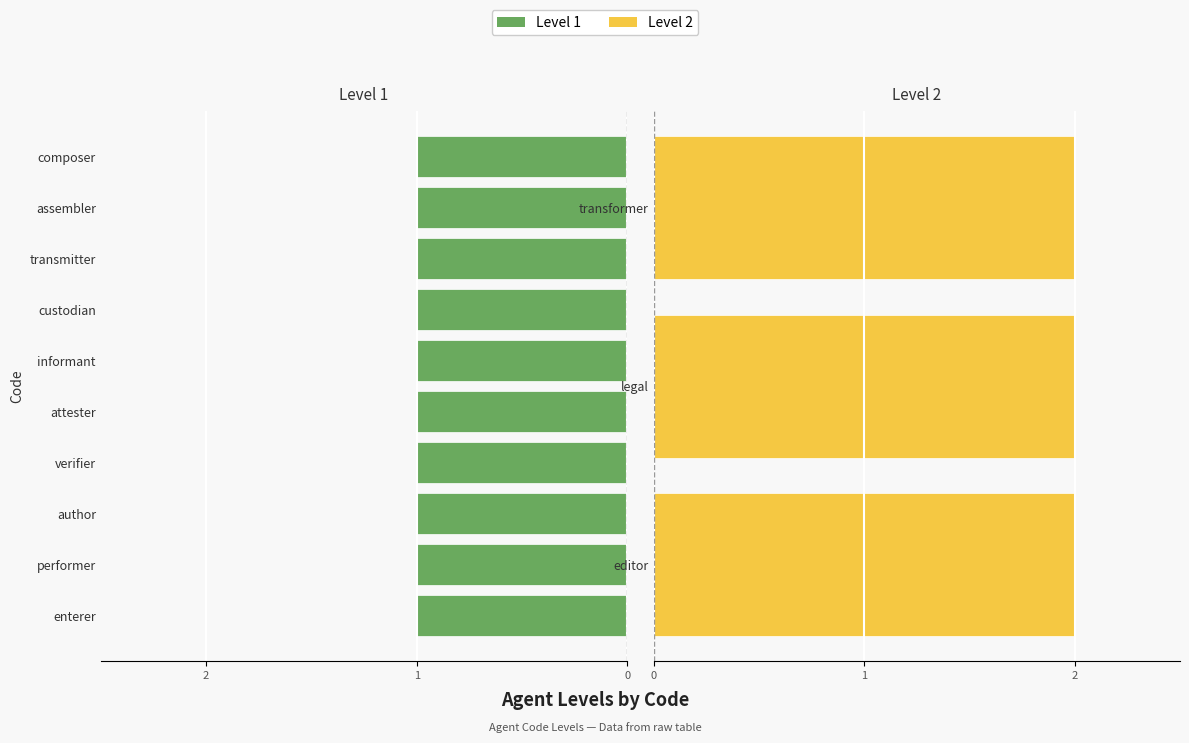

Reading left to right, list all the values displayed in this chart.

1	1	1	2	1	2	1	1	1	1	1	2	1